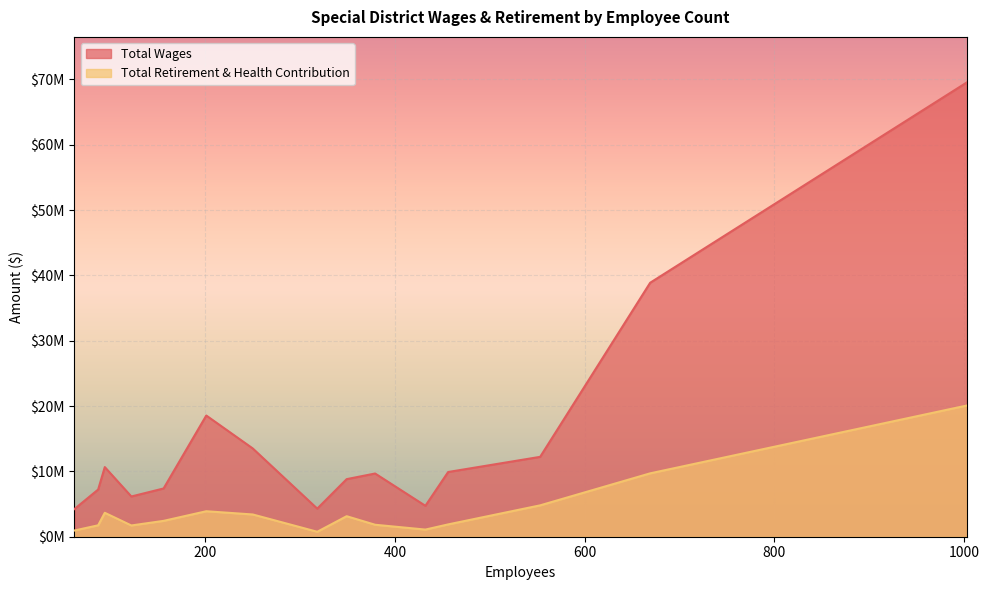

How many values in the Total Retirement & Health Contribution series are below 2427496?

7